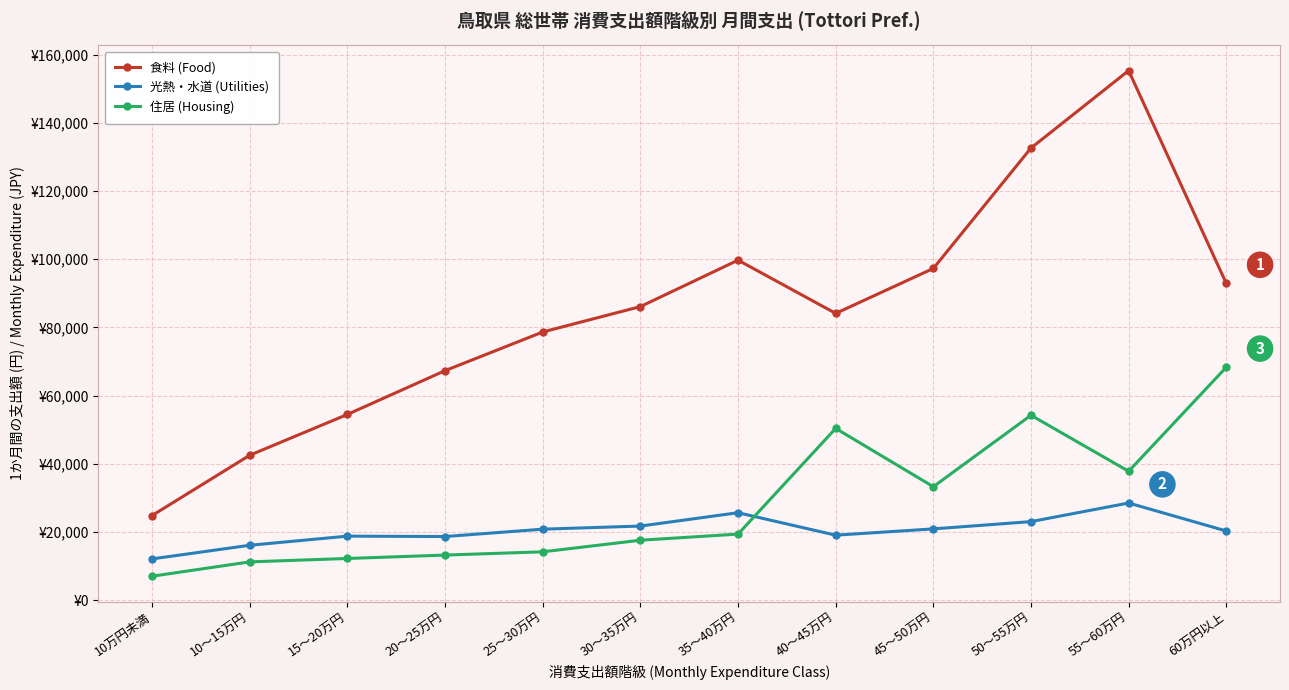

Rank the categories by 光熱・水道 (Utilities) value from lowest to highest.

10万円未満, 10～15万円, 20～25万円, 15～20万円, 40～45万円, 60万円以上, 25～30万円, 45～50万円, 30～35万円, 50～55万円, 35～40万円, 55～60万円